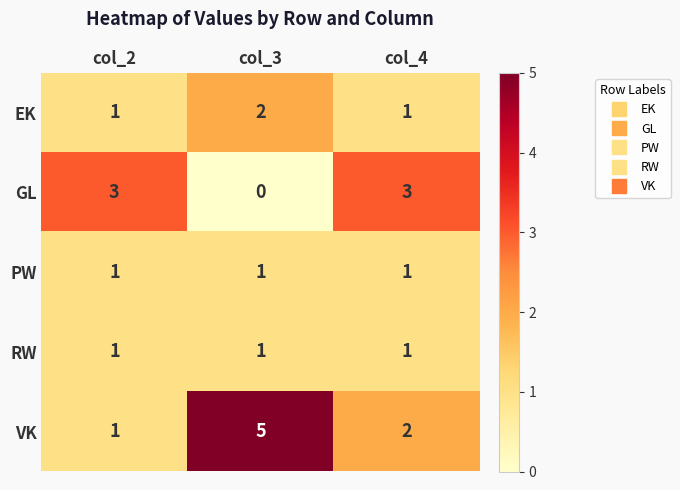

Reading right to left, what are all the values shown in this chart?

EK: 1	2	1
GL: 3	0	3
PW: 1	1	1
RW: 1	1	1
VK: 2	5	1